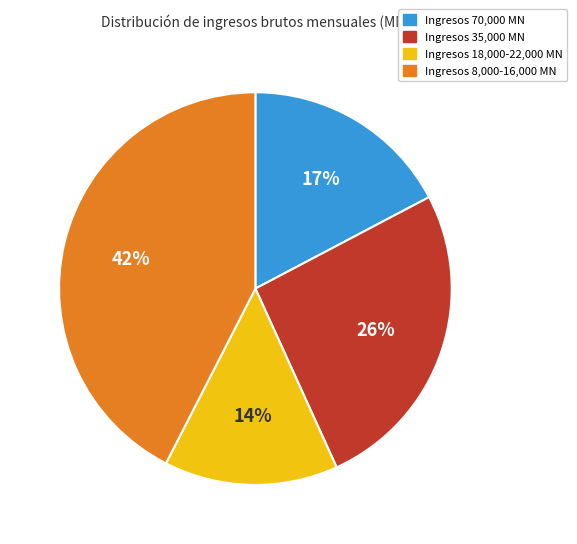

Is there any slice that represents more than half of the pie?

No